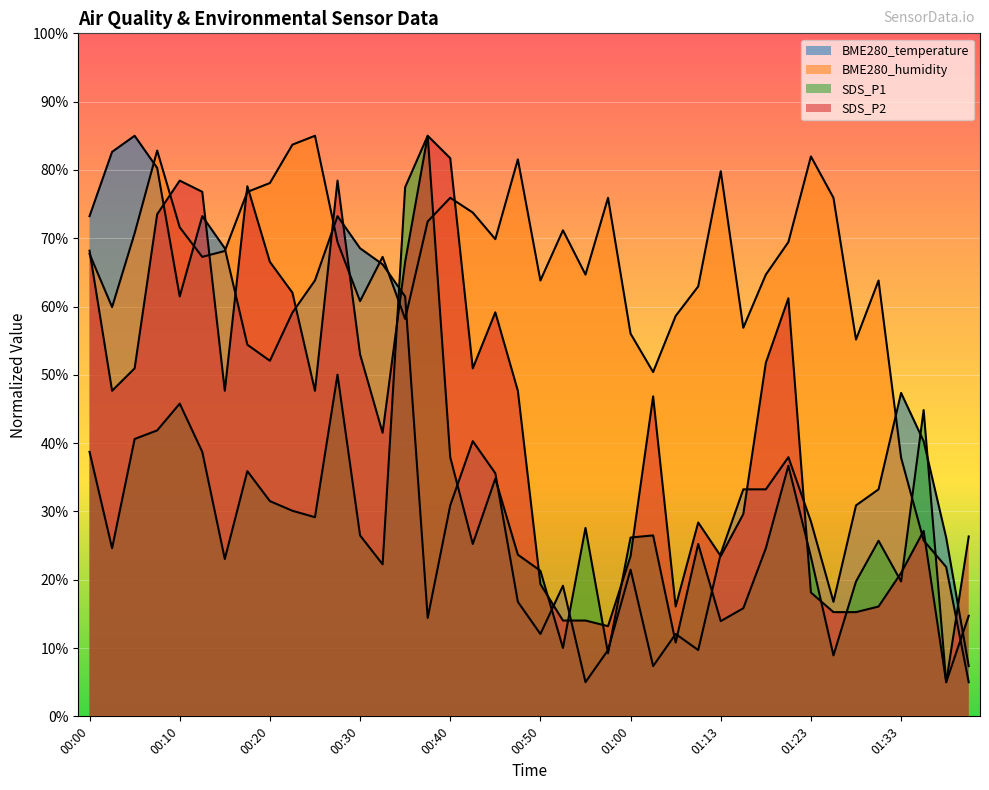

What is the average value of the SDS_P1 series?

29.3